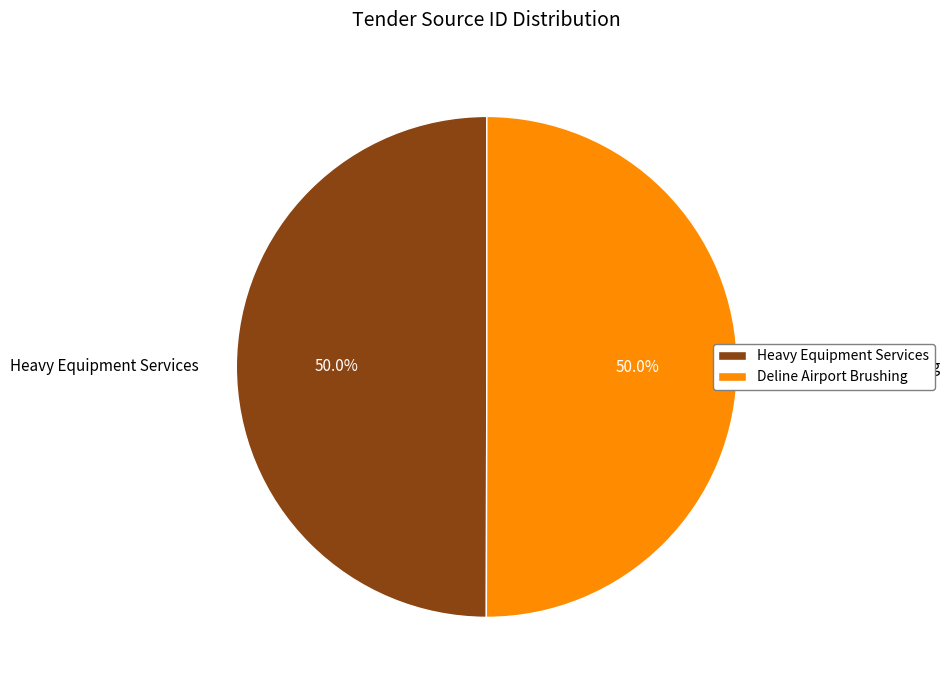

What is the total percentage of Heavy Equipment Services and Deline Airport Brushing?

100.0%